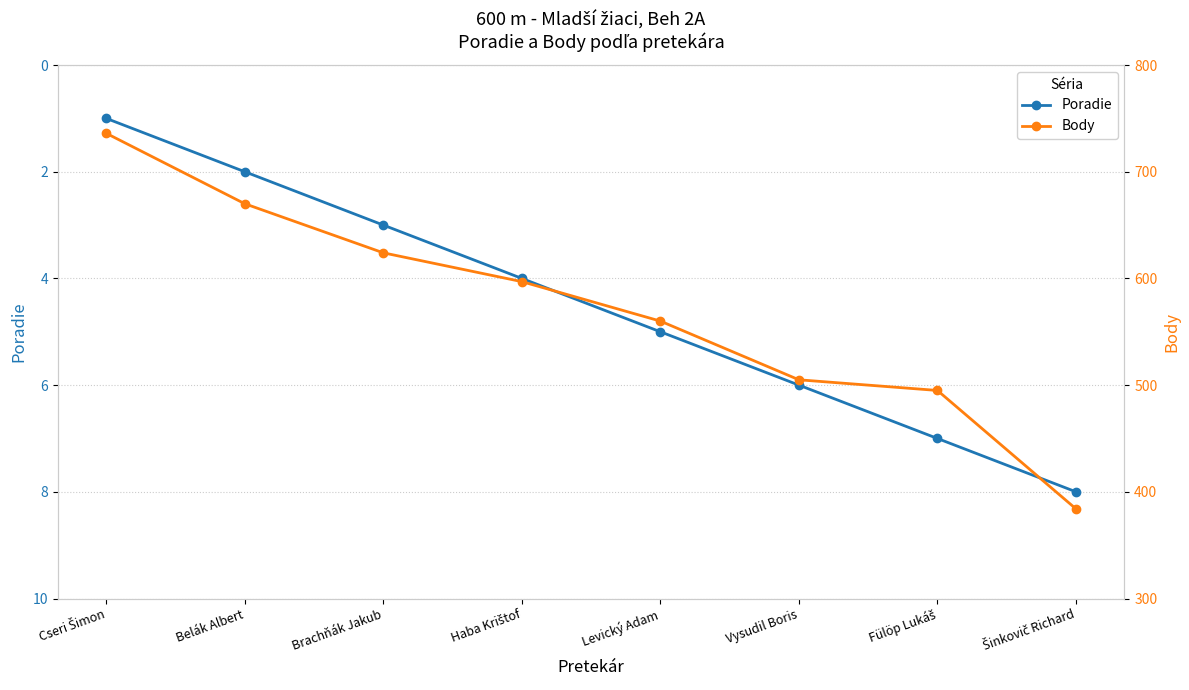

Reading left to right, list all the values displayed in this chart.

Poradie: Cseri Šimon=1	Belák Albert=2	Brachňák Jakub=3	Haba Krištof=4	Levický Adam=5	Vysudil Boris=6	Fülöp Lukáš=7	Šinkovič Richard=8
Body: Cseri Šimon=736	Belák Albert=670	Brachňák Jakub=624	Haba Krištof=597	Levický Adam=560	Vysudil Boris=505	Fülöp Lukáš=495	Šinkovič Richard=384